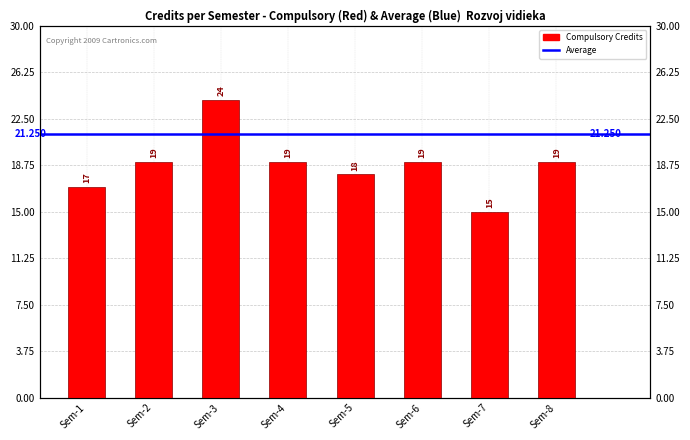

What is the average value?

19